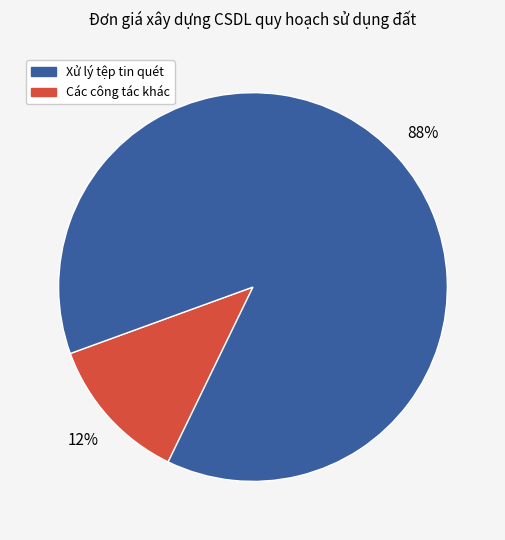

Is there any slice that represents more than half of the pie?

Yes